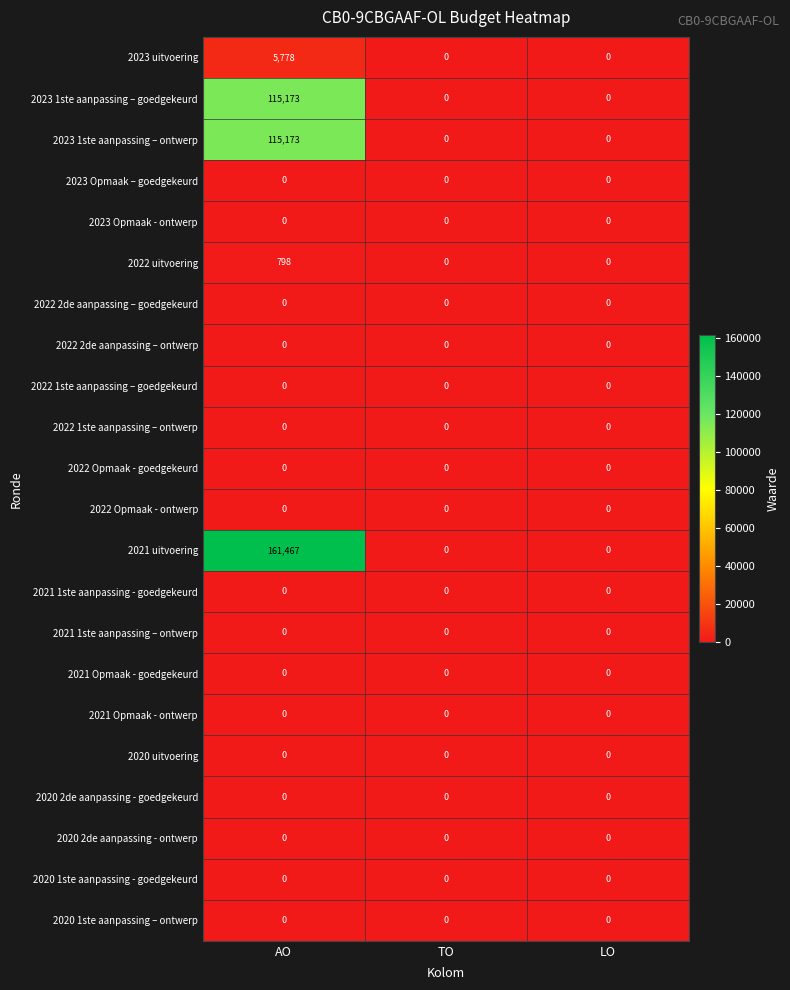

Is it true that 2020 2de aanpassing - goedgekeurd equals 0 at LO?

True